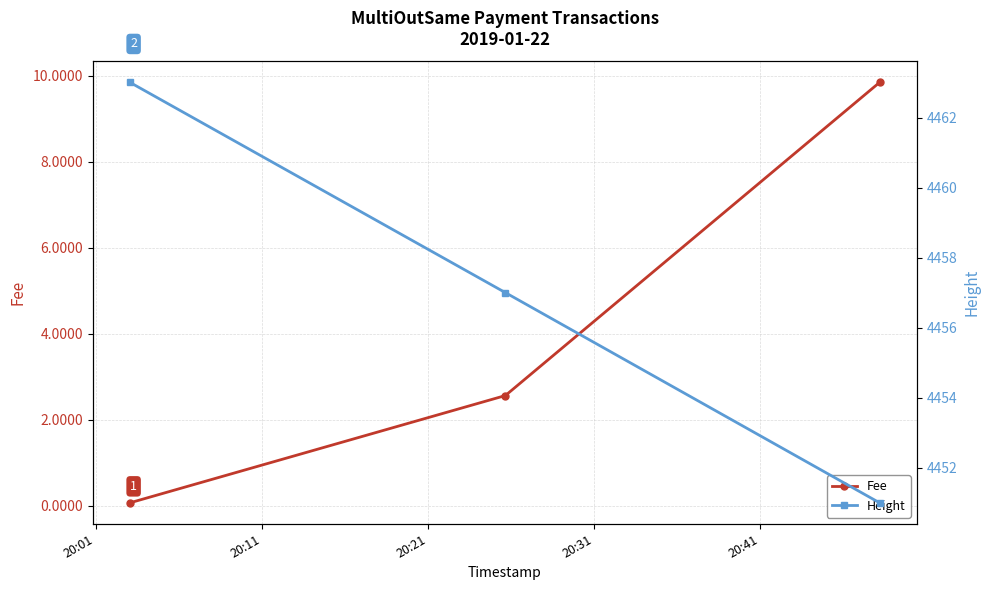

What is the highest value of the Fee series?

9.8